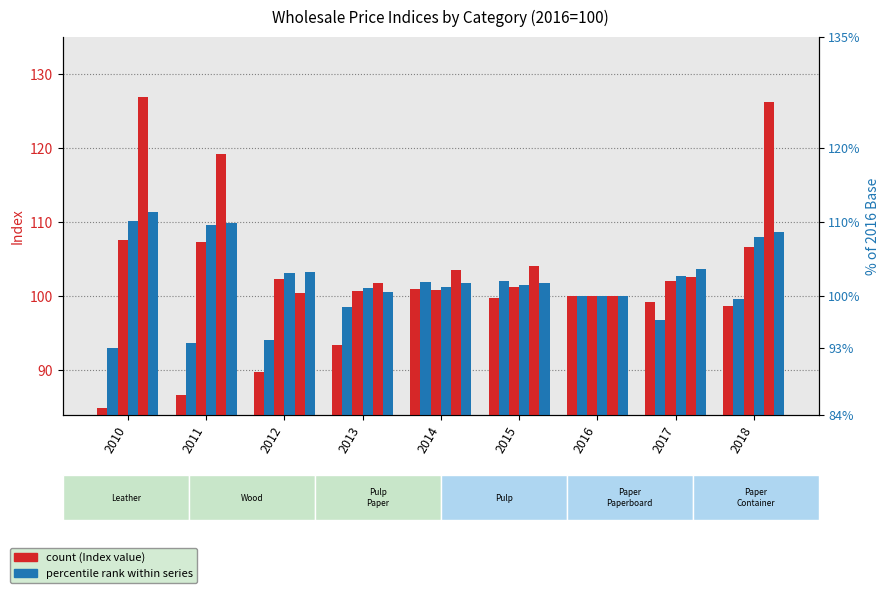

What is the minimum value for Wood?

93.0